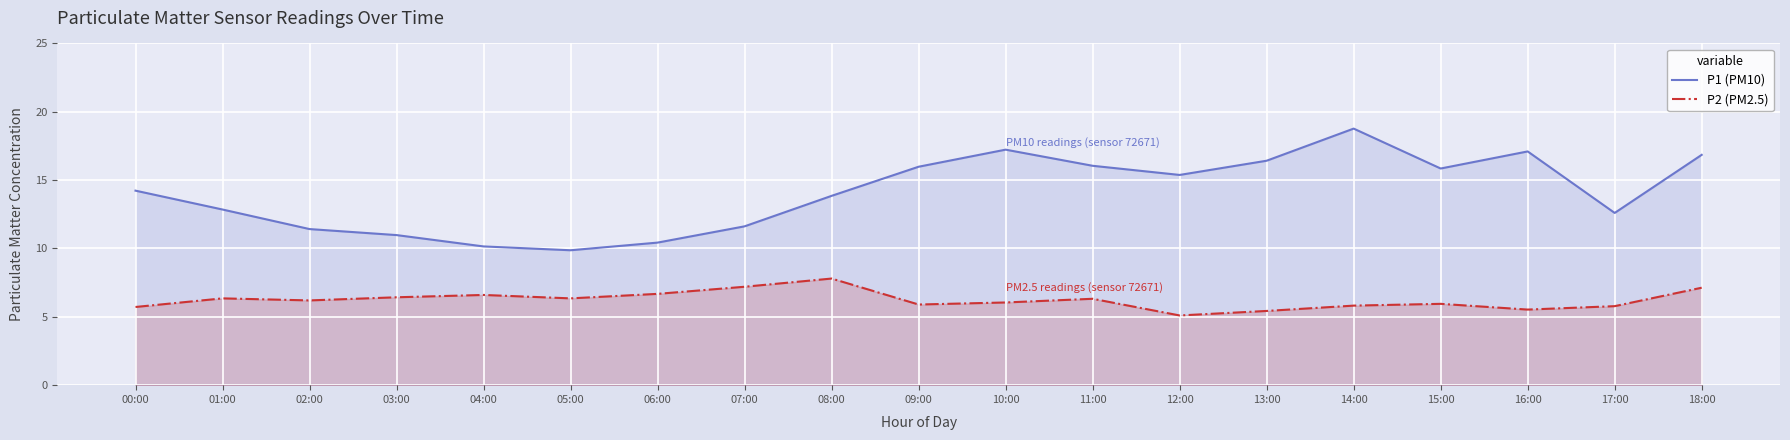

At which category does the chart reach its minimum across all series?

12:00